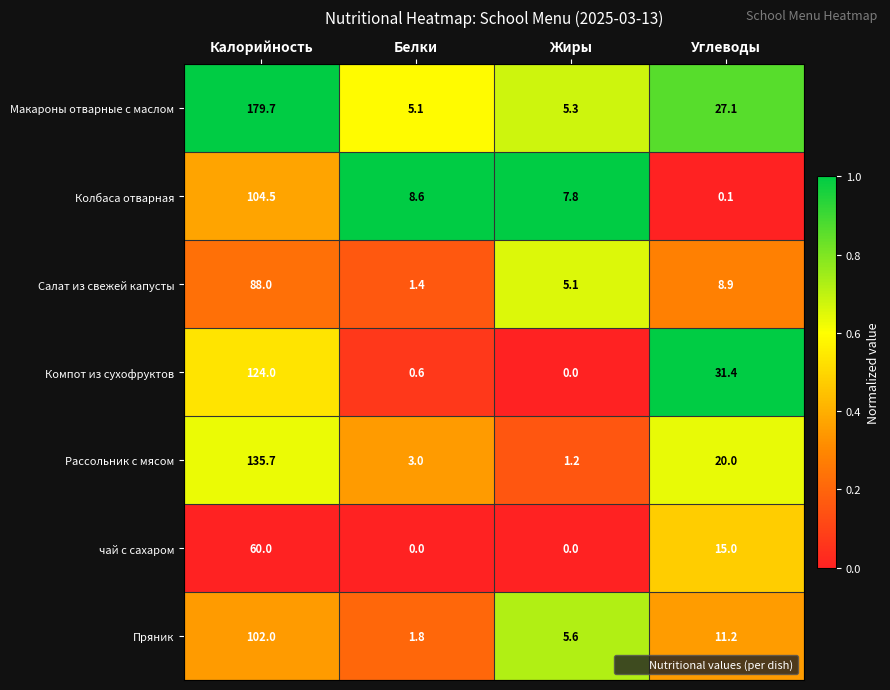

At which label is Рассольник с мясом closest to 68?

Углеводы